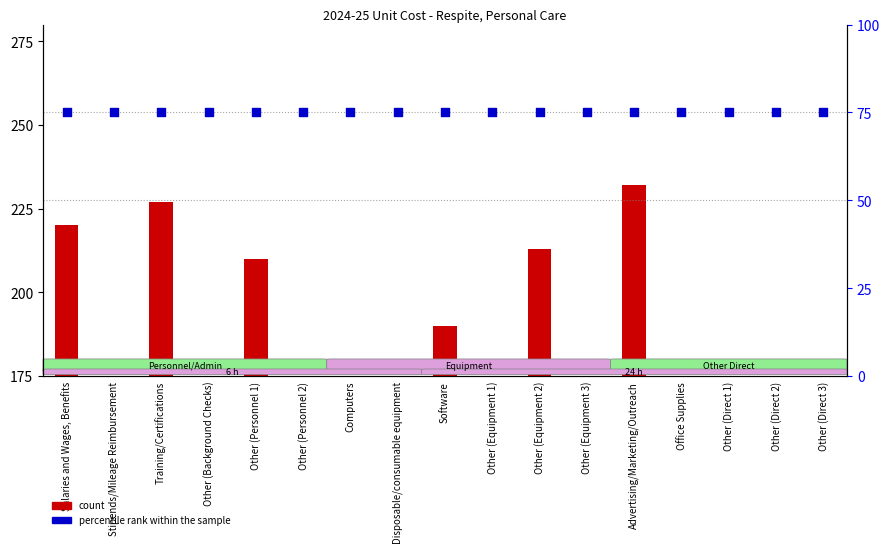

What is the total value across all series at Disposable/consumable equipment?

72